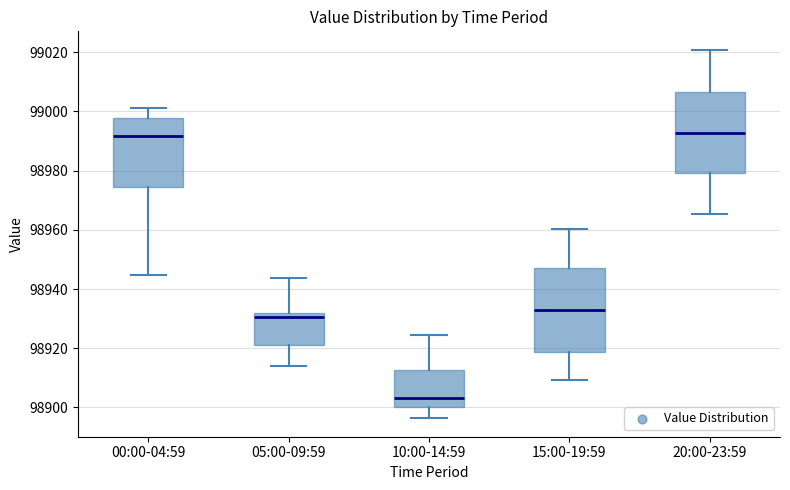

Where is the lower edge of the box for 20:00-23:59 on the y-axis? The values are not printed on the chart, so give them approximately, as read against the axis.

98980